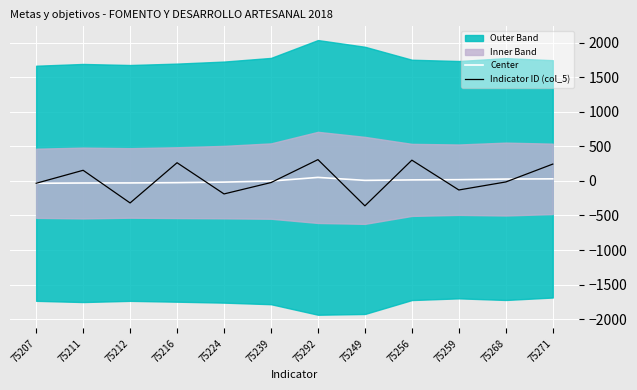

How many times do Center and Indicator ID (col_5) cross each other?

8